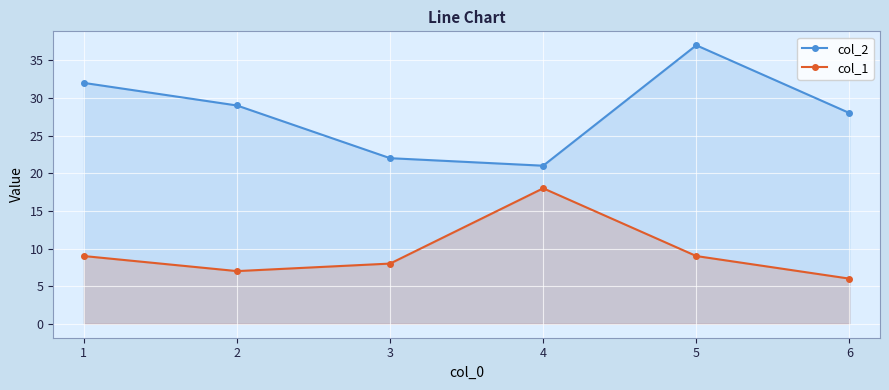

What is the difference between the highest and lowest values at 3?

14